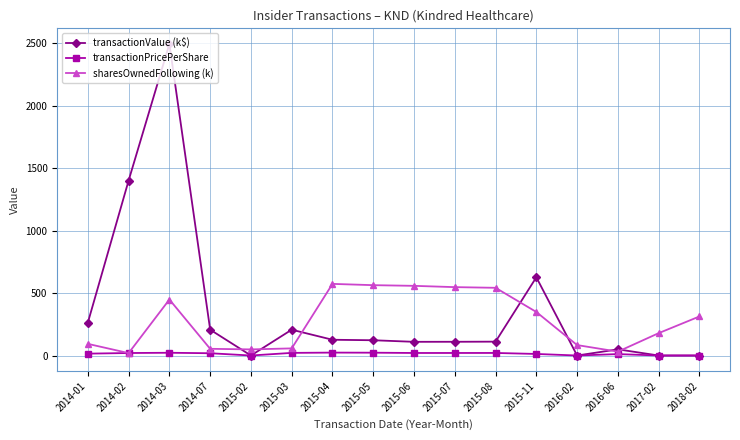

Rank the series at 2015-05 from lowest to highest value.

transactionPricePerShare, transactionValue (k$), sharesOwnedFollowing (k)